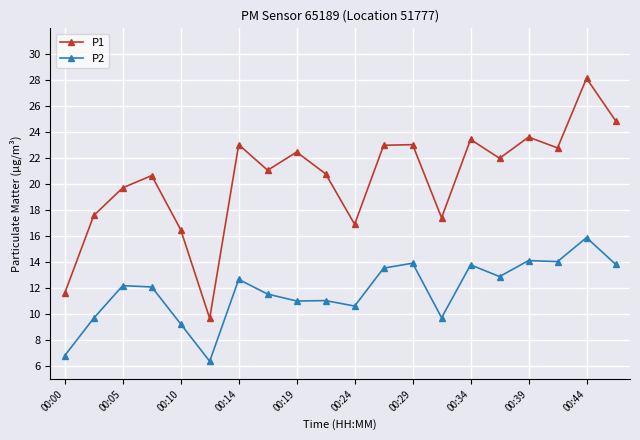

How many interior local valleys does the P1 series have?

6